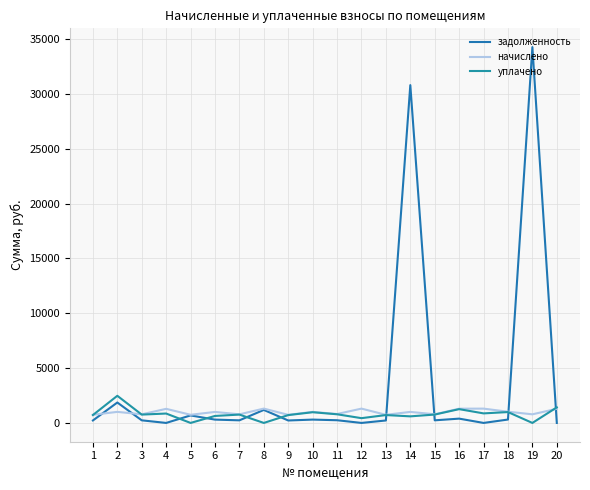

Is this an area chart (filled region under the line)?

No